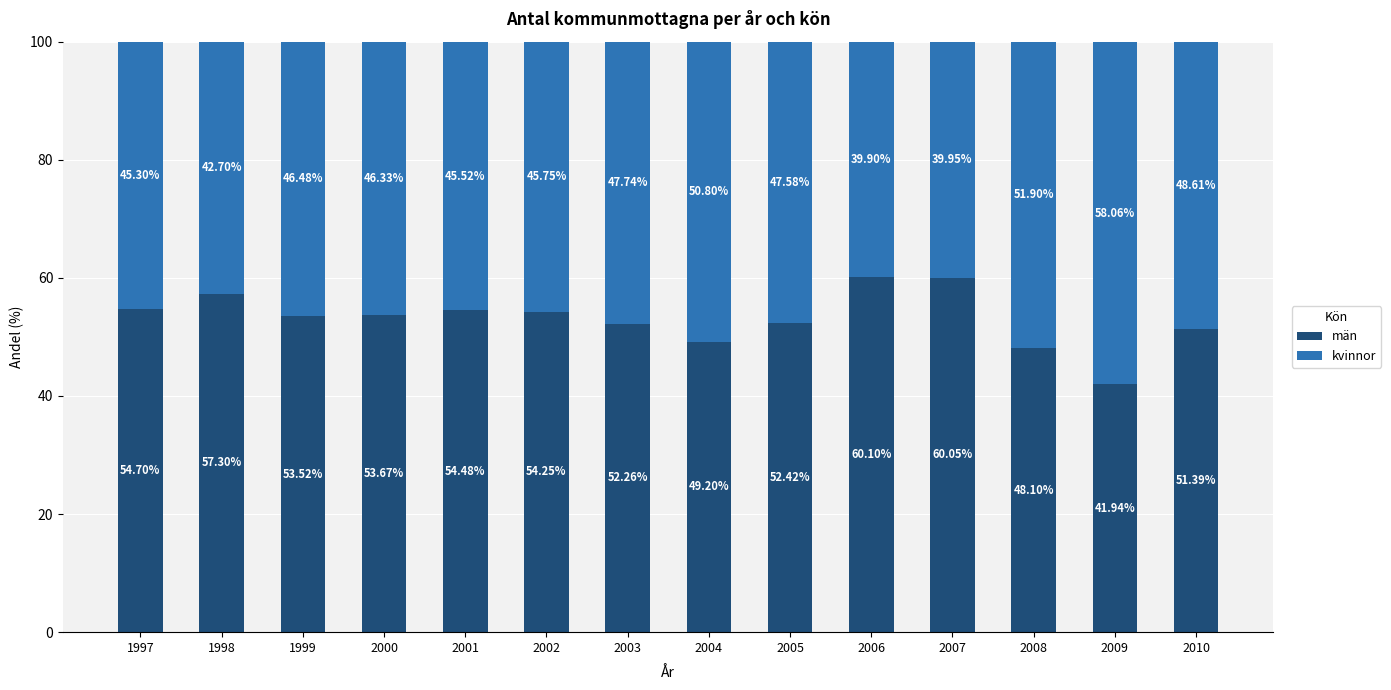

How many series are shown in this chart?

2